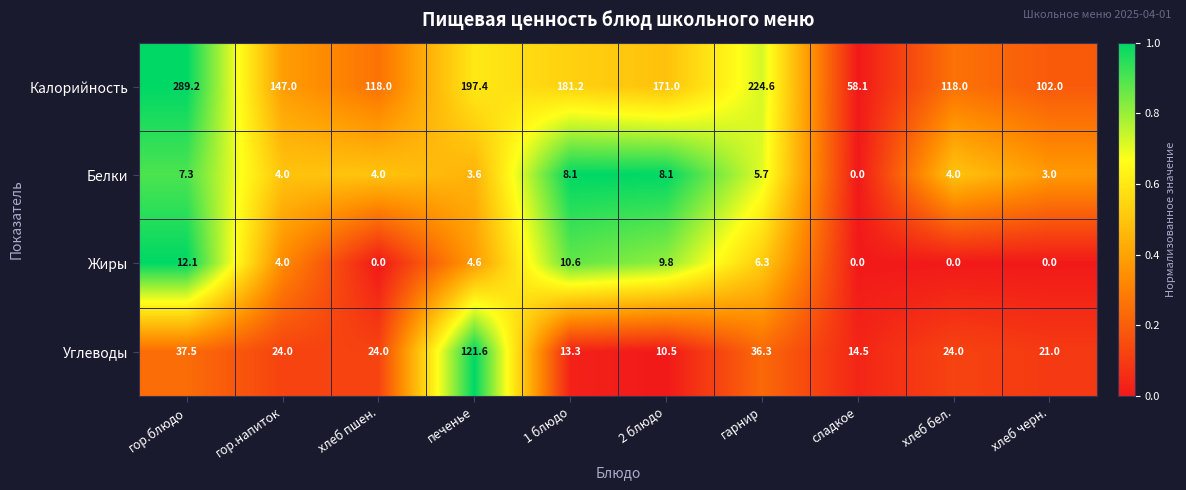

What is the maximum value for Белки?

8.1